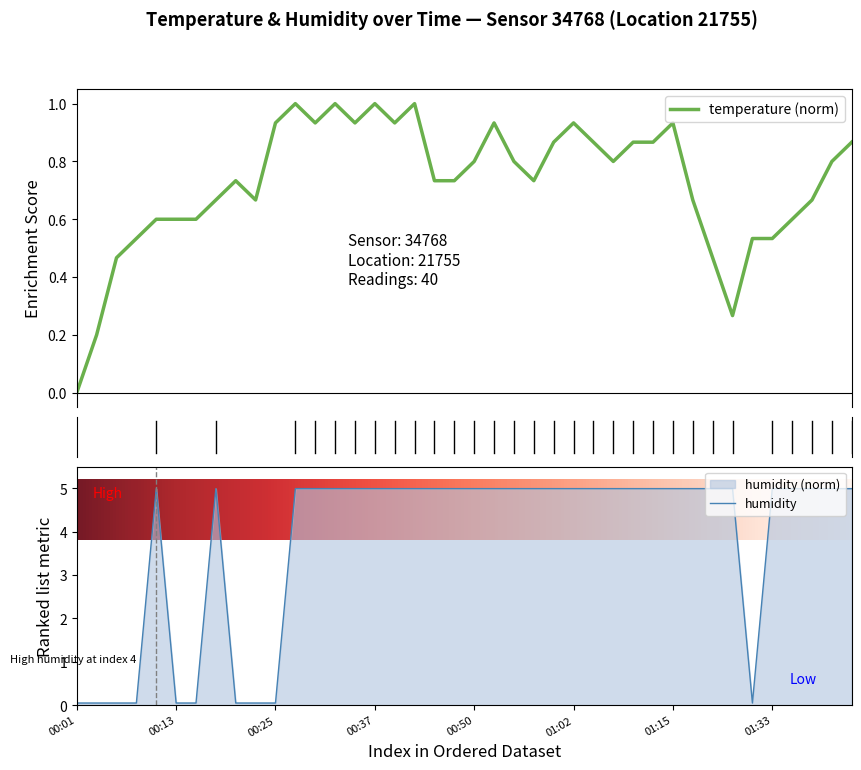

How many distinct data groups are displayed?

2